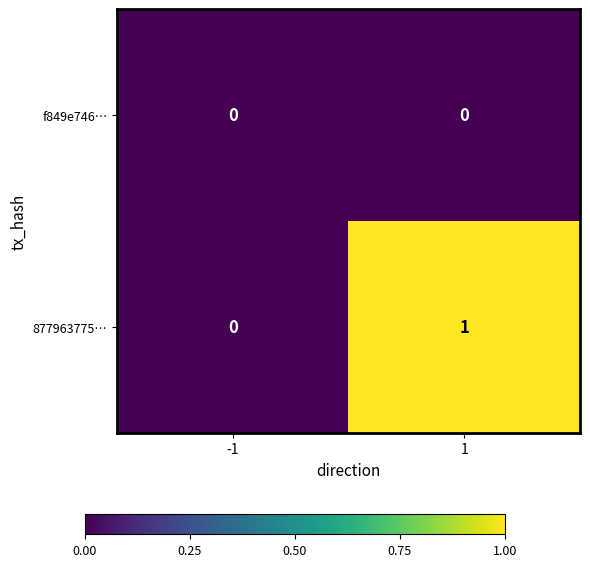

Reading right to left, transcribe all the data shown in this chart.

f849e746…: 1=0	-1=0
877963775…: 1=1	-1=0